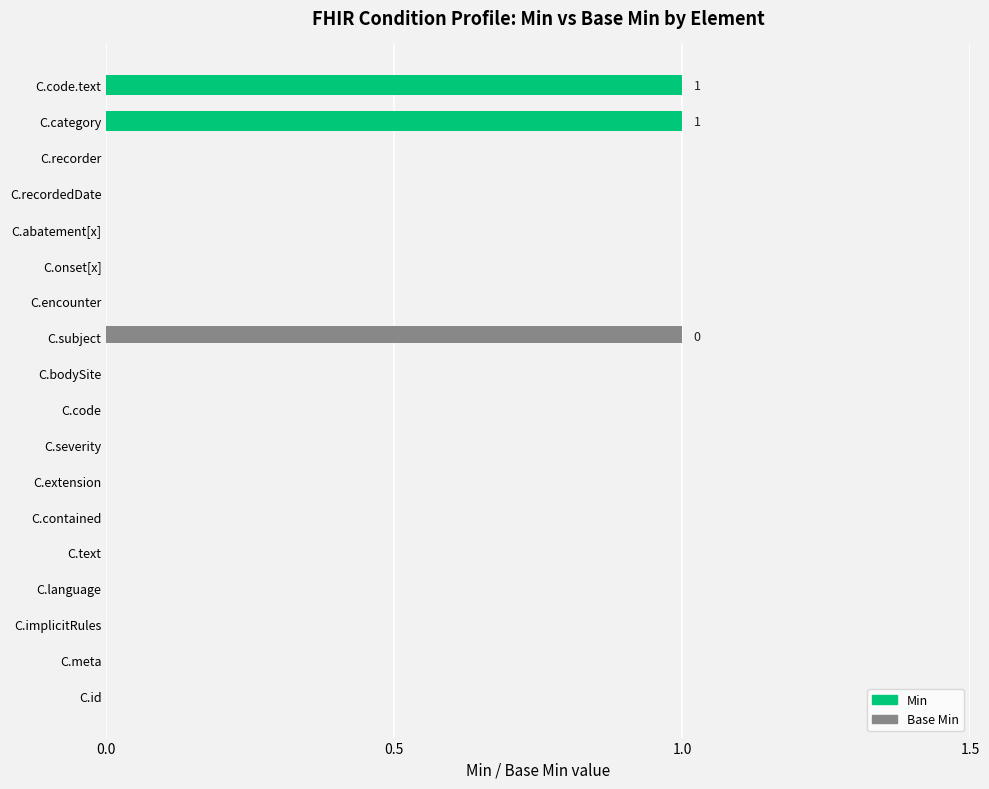

The value of Base Min at C.contained is 0. True or false?

True